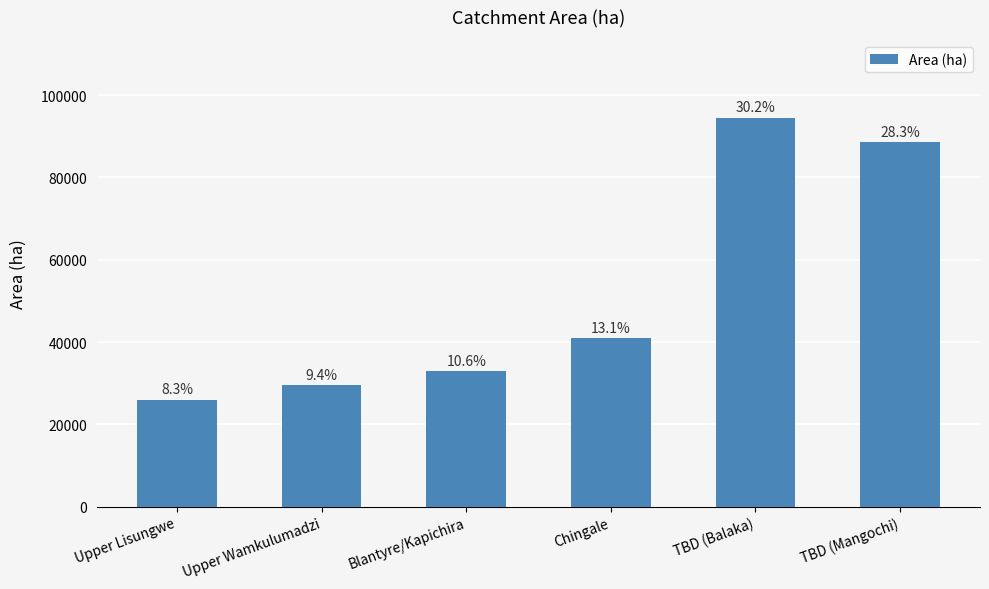

Does the chart contain stacked bars?

No